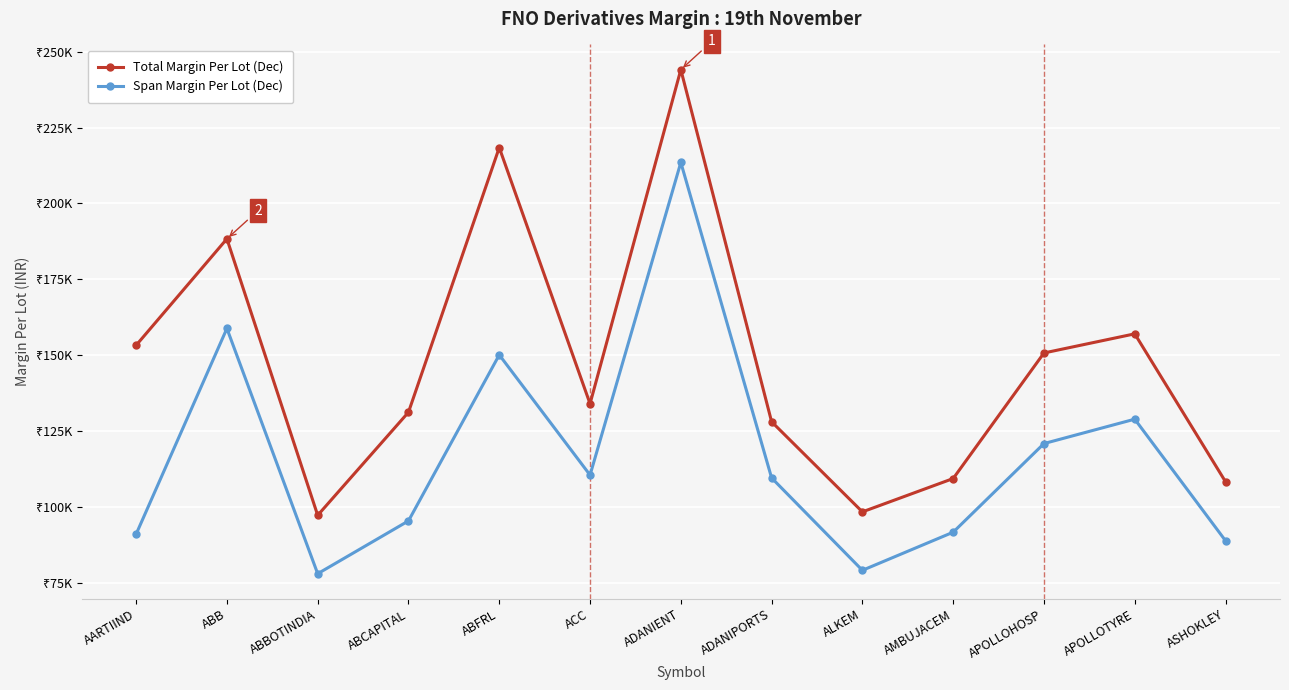

Where is the first local maximum for Total Margin Per Lot (Dec)?

ABB